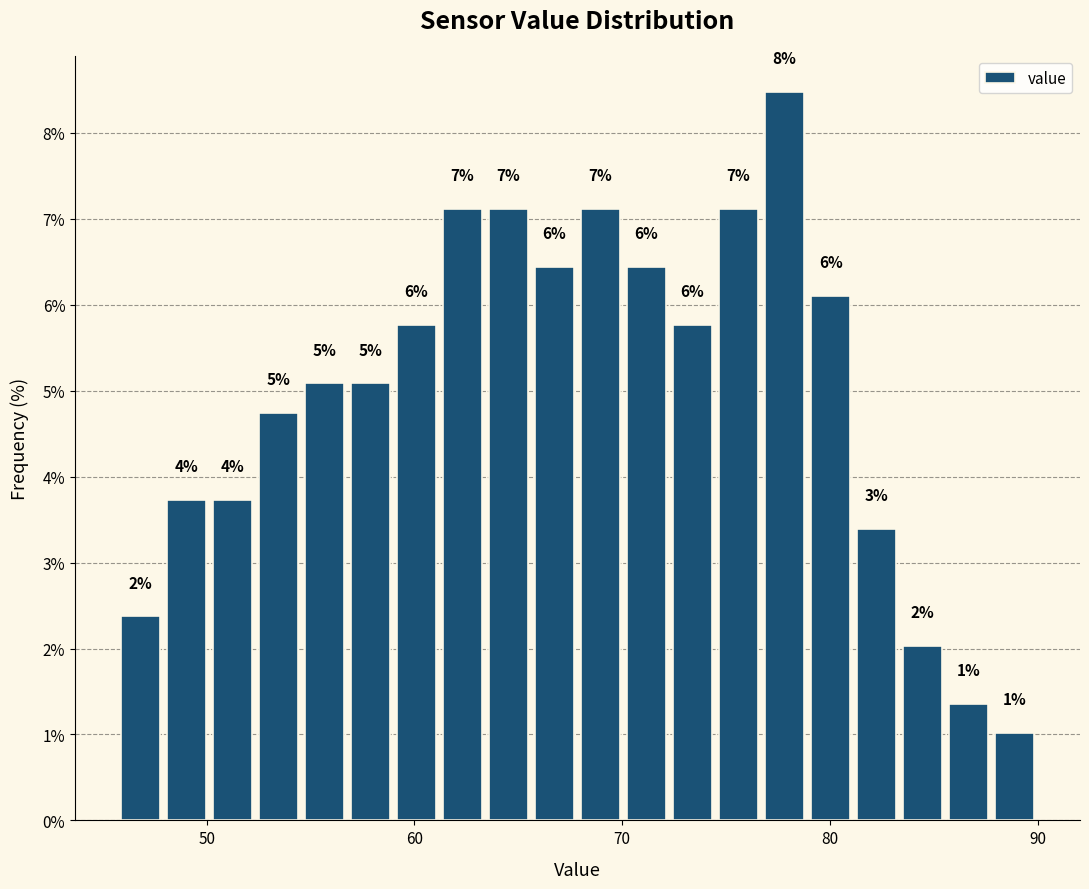

Read against the x-axis, roughly where is the centre of the tallest bar?

78